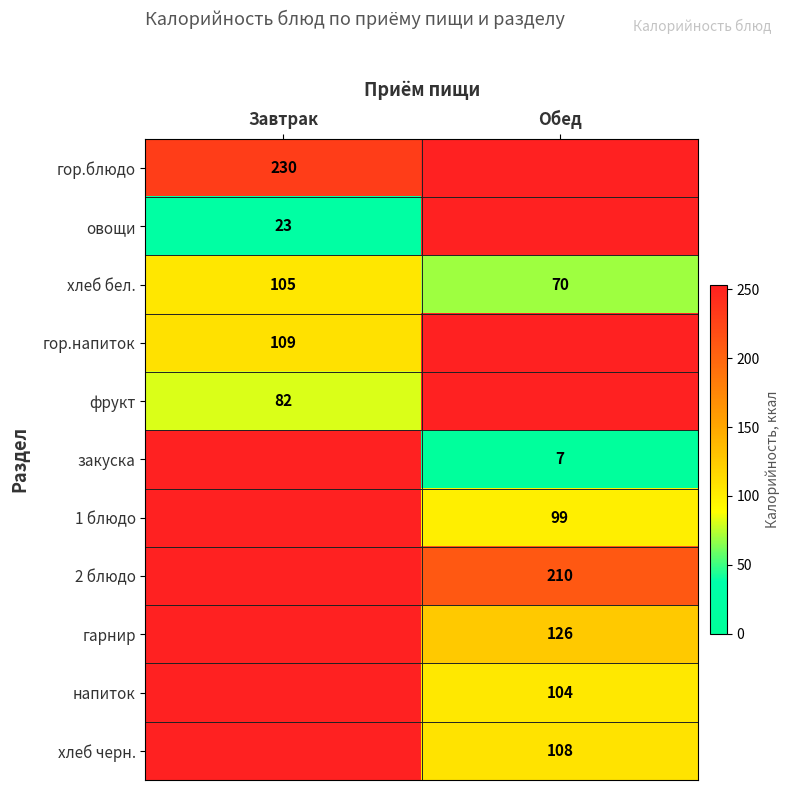

Is it true that гор.напиток equals 109 at Завтрак?

True